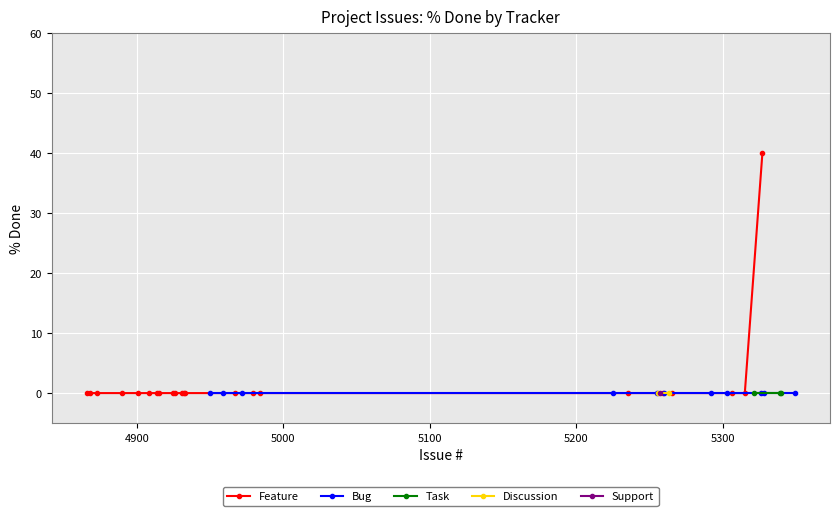

Which series has the largest range (max minus min)?

Feature